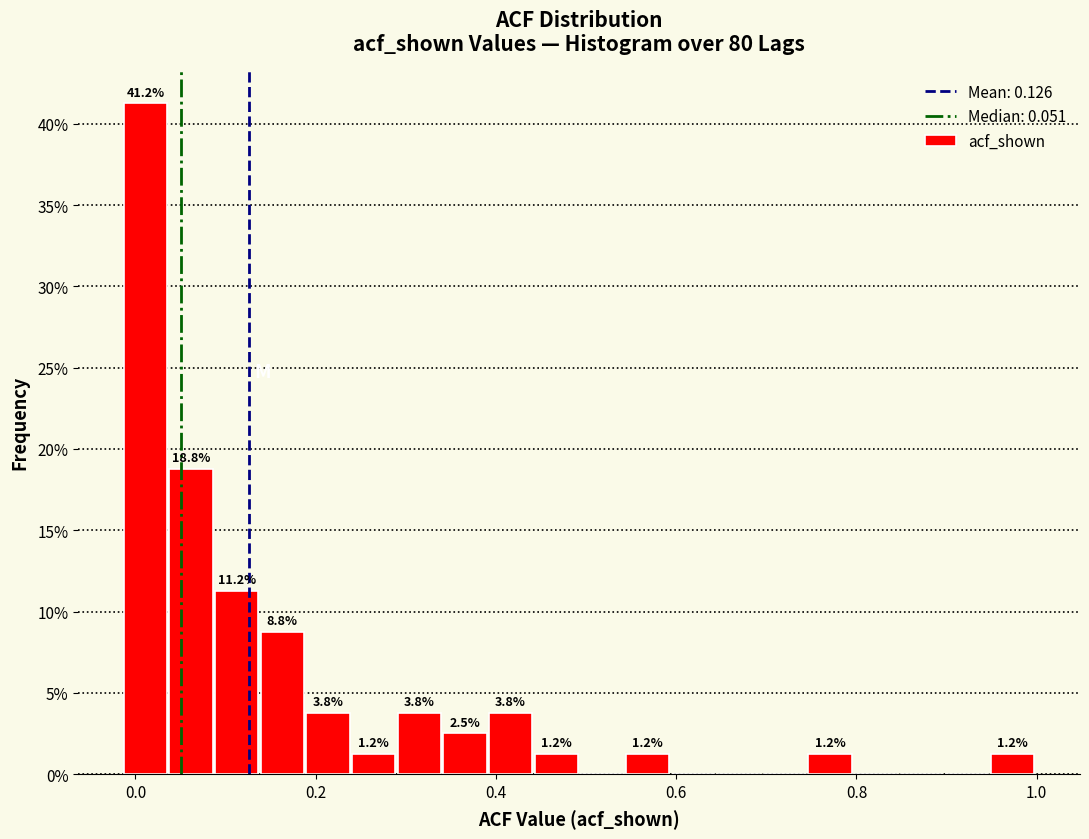

Read against the x-axis, roughly where is the centre of the tallest bar?

0.02